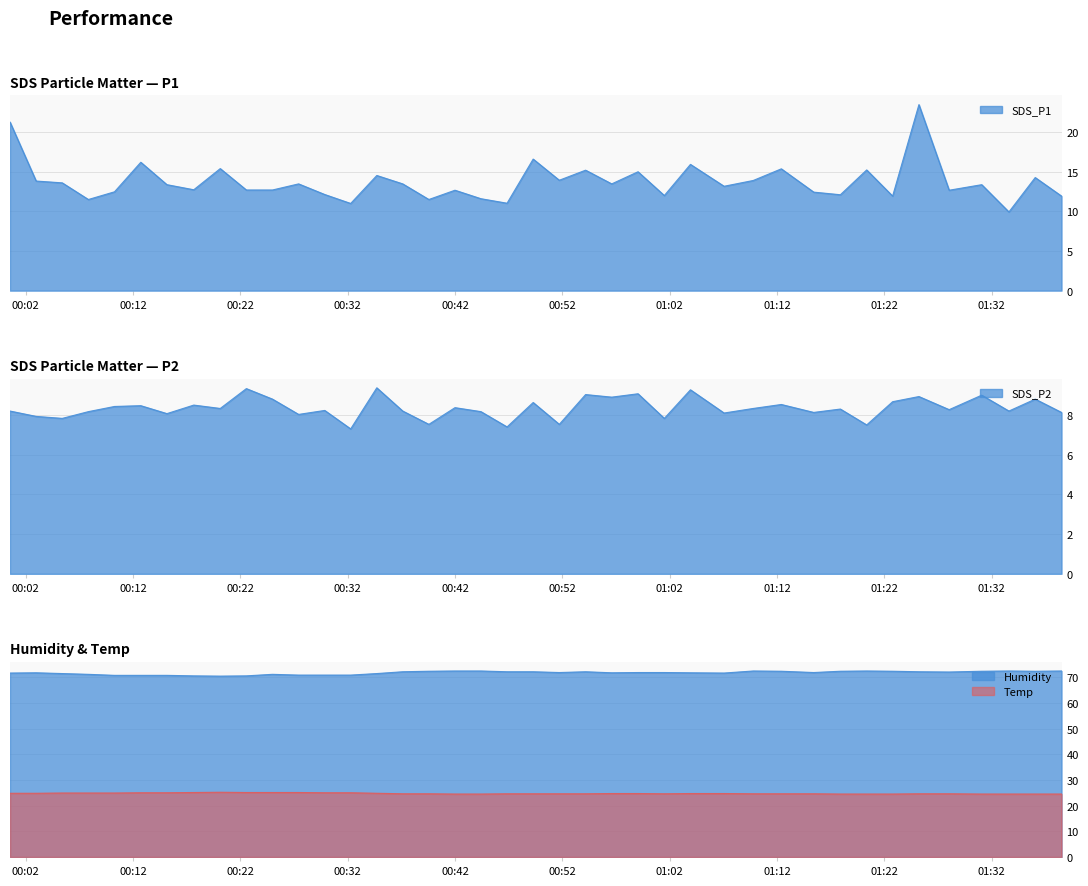

Count the Temp values in the range 24 to 25.

35